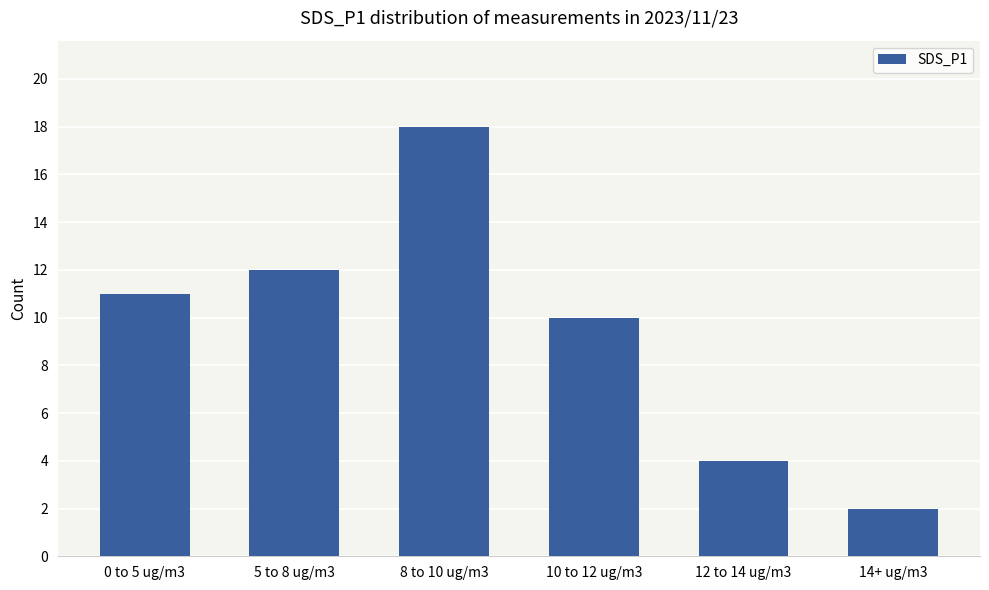

Reading right to left, list all the values displayed in this chart.

14+ ug/m3=2	12 to 14 ug/m3=4	10 to 12 ug/m3=10	8 to 10 ug/m3=18	5 to 8 ug/m3=12	0 to 5 ug/m3=11